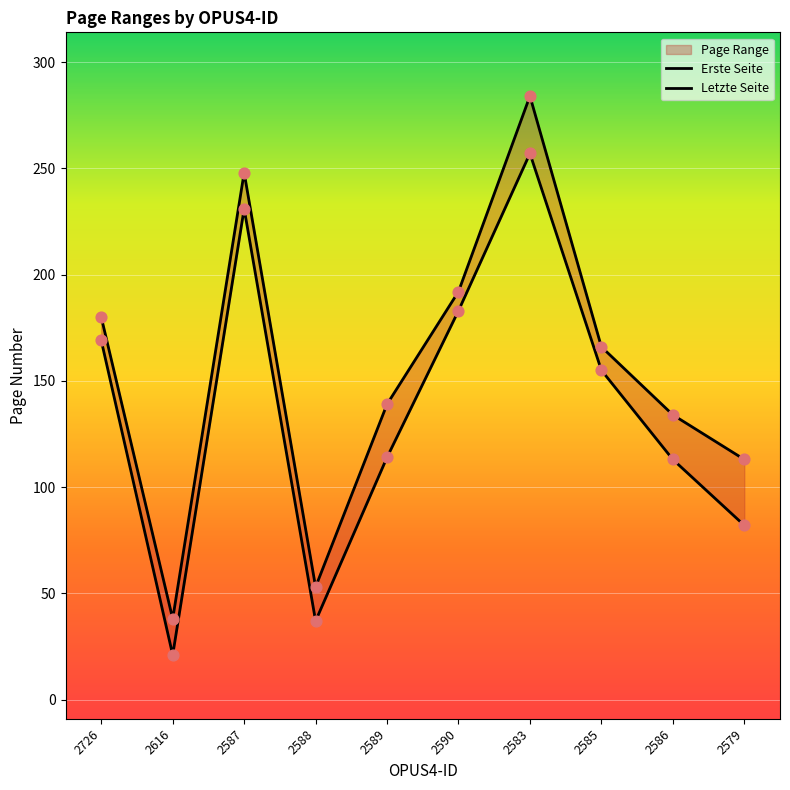

At which category is the sum across all series the highest?

2583